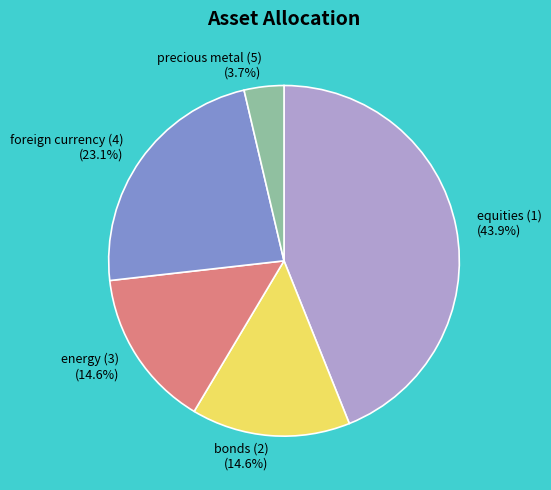

How much of the chart is everything except bonds (2)?

85.4%